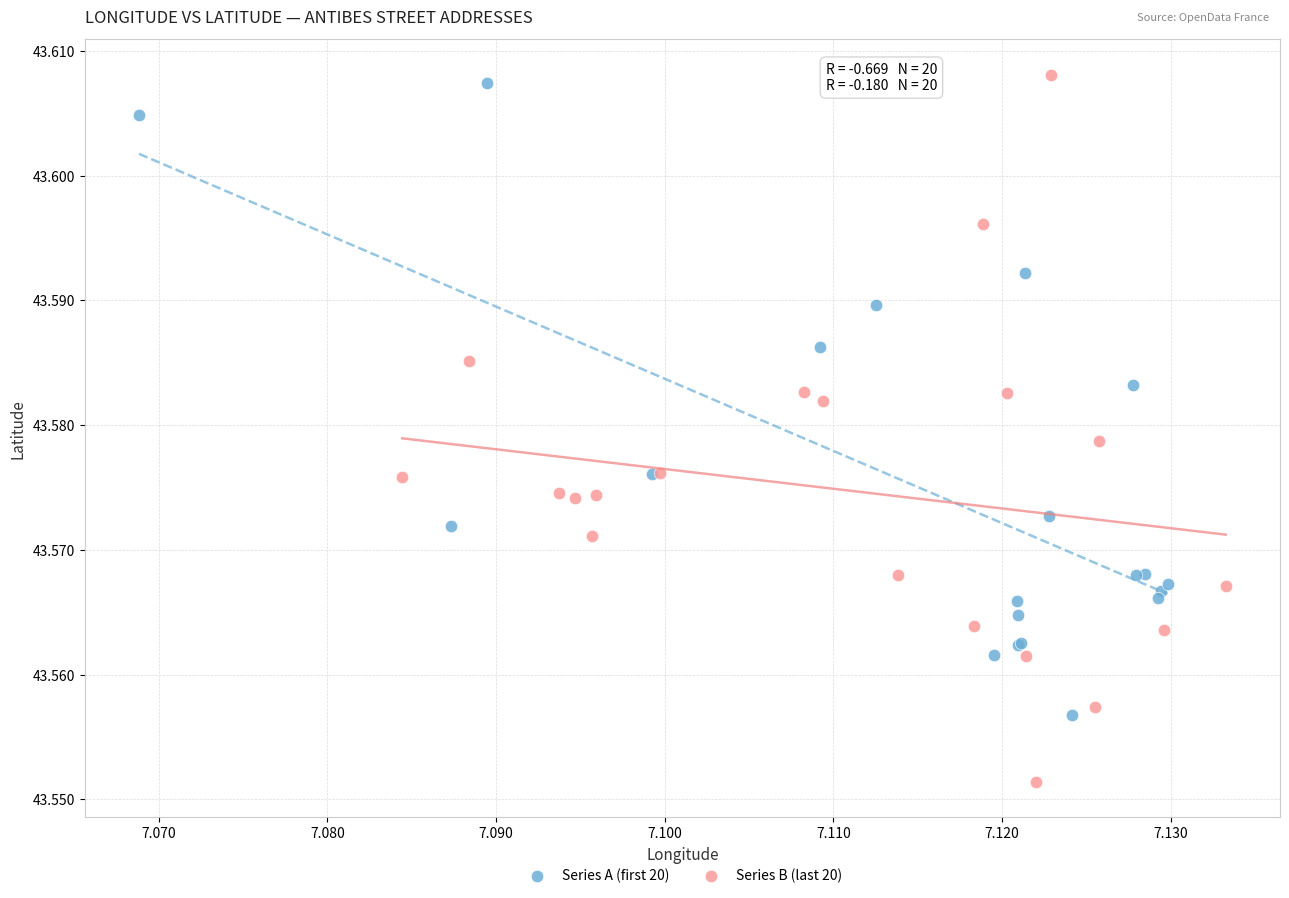

What are all the series names shown in the legend?

Series A (first 20), Series B (last 20)